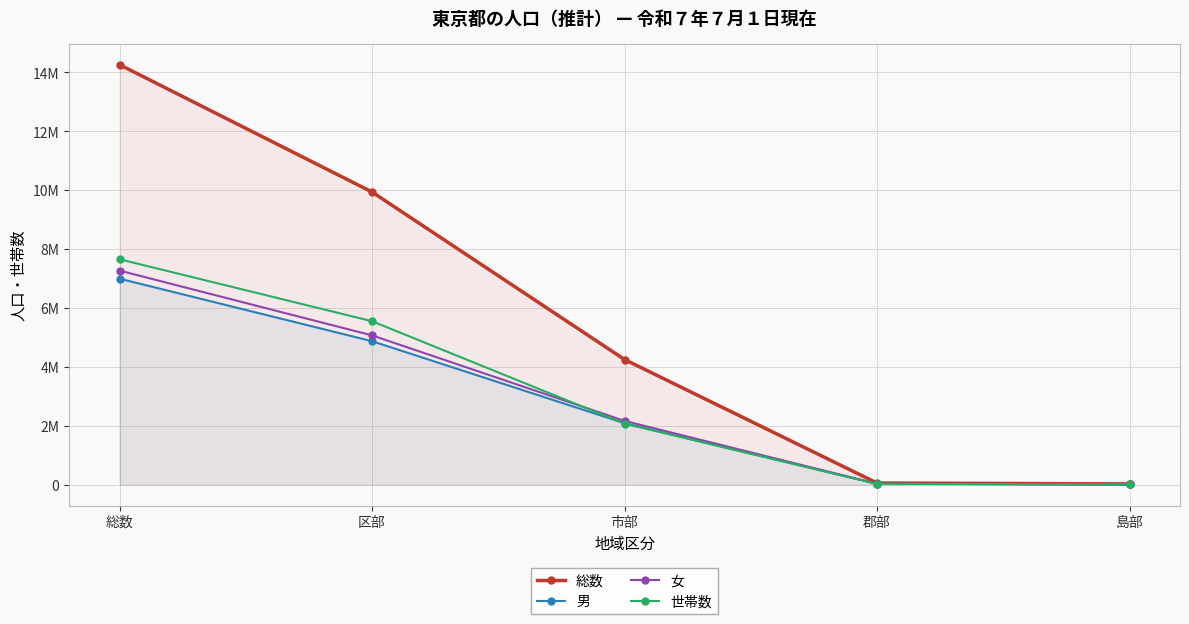

Where do 男 and 女 first cross each other?

郡部 and 島部